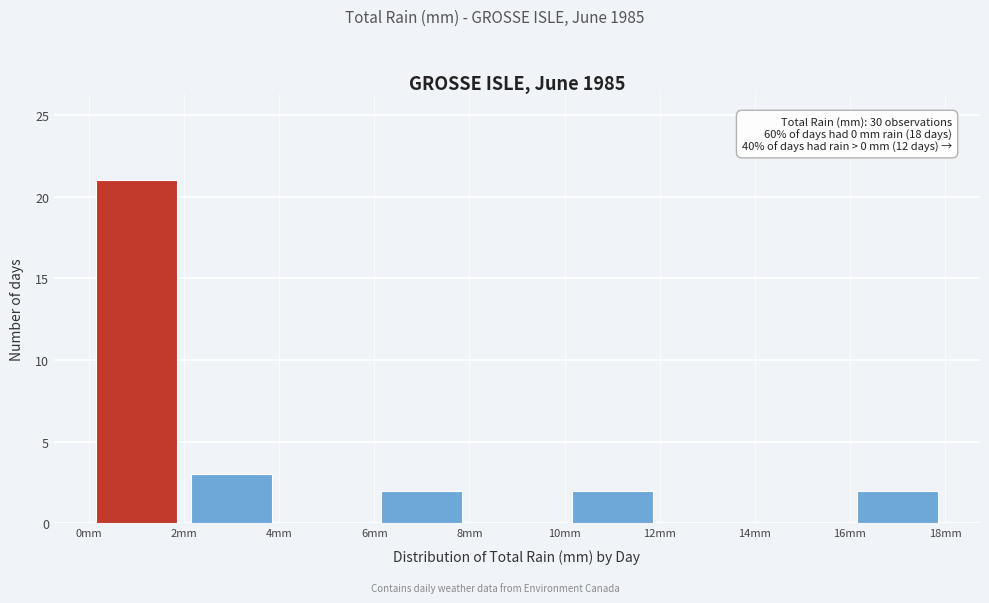

Over which range of the x-axis is the bar tallest?

0 to 2